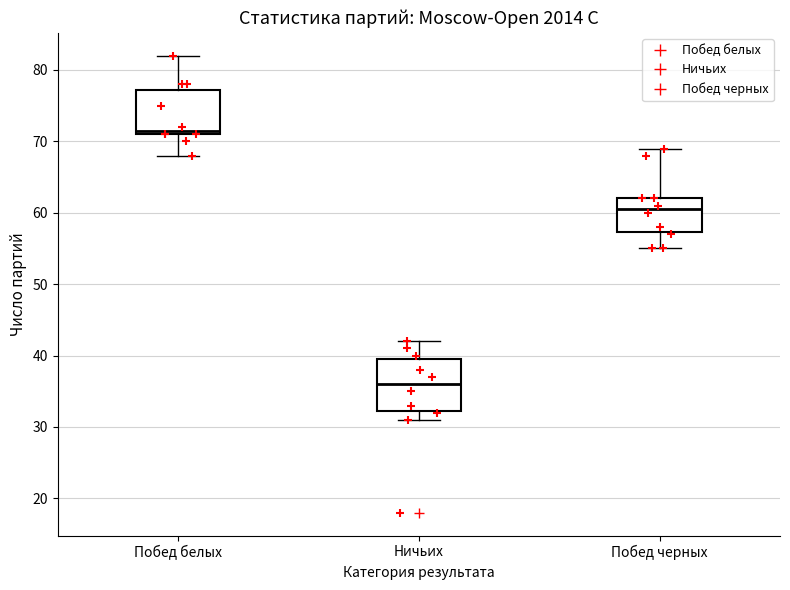

Reading left to right, read every box against the y-axis: the position of its median line, the range the box covers, and the ends of its whiskers. The values are not printed on the chart, so give them approximately, as read against the axis.

Побед белых: median 72, box 71 to 77, whiskers 68 to 82
Ничьих: median 36, box 32 to 40, whiskers 31 to 42
Побед черных: median 61, box 57 to 62, whiskers 55 to 69